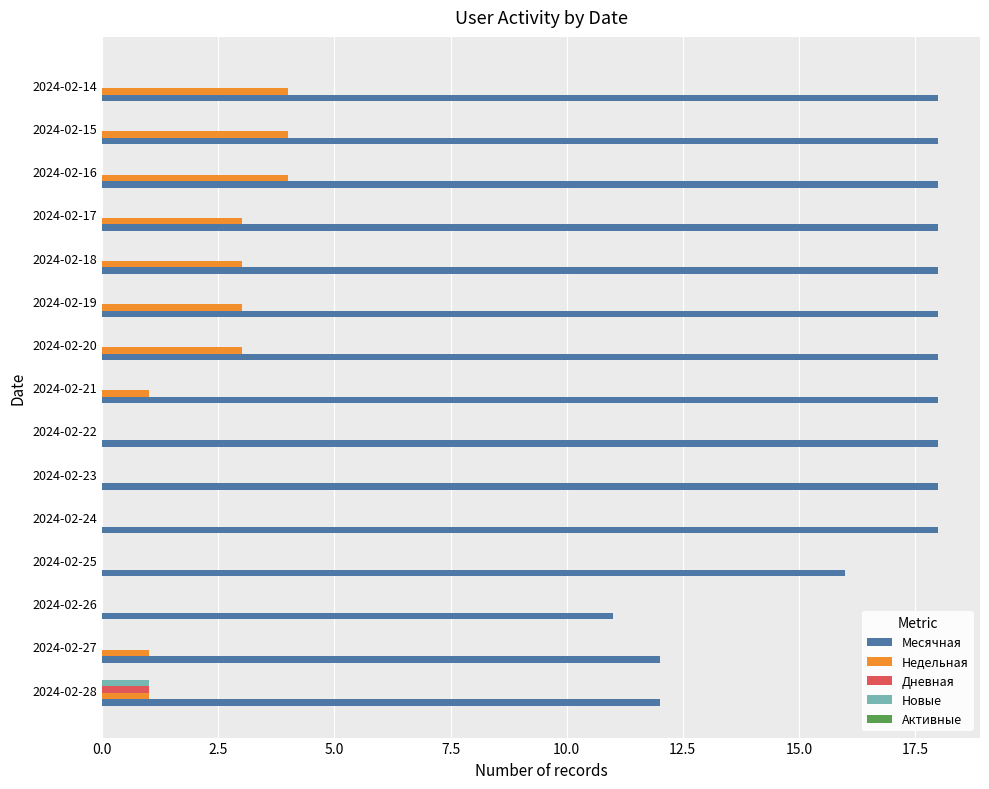

What is the sum of the Недельная values at 2024-02-18 and 2024-02-25?

3